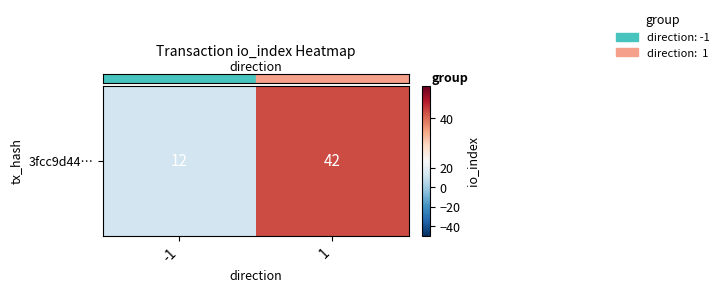

Rank the categories by value from lowest to highest.

-1, 1